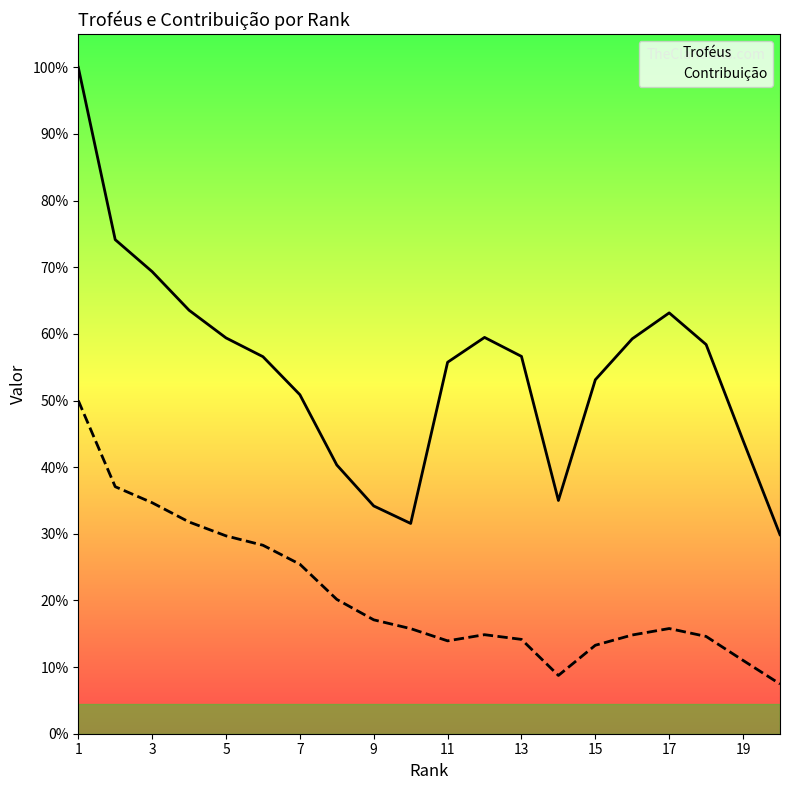

How many interior local peaks does the Troféus series have?

2